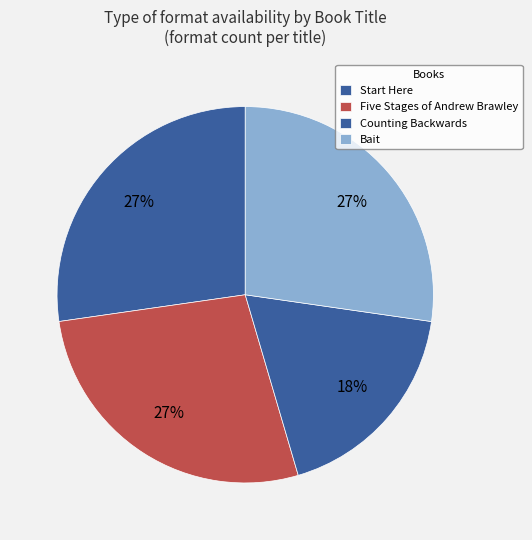

What portion of the pie excludes Five Stages of Andrew Brawley?

72.7%